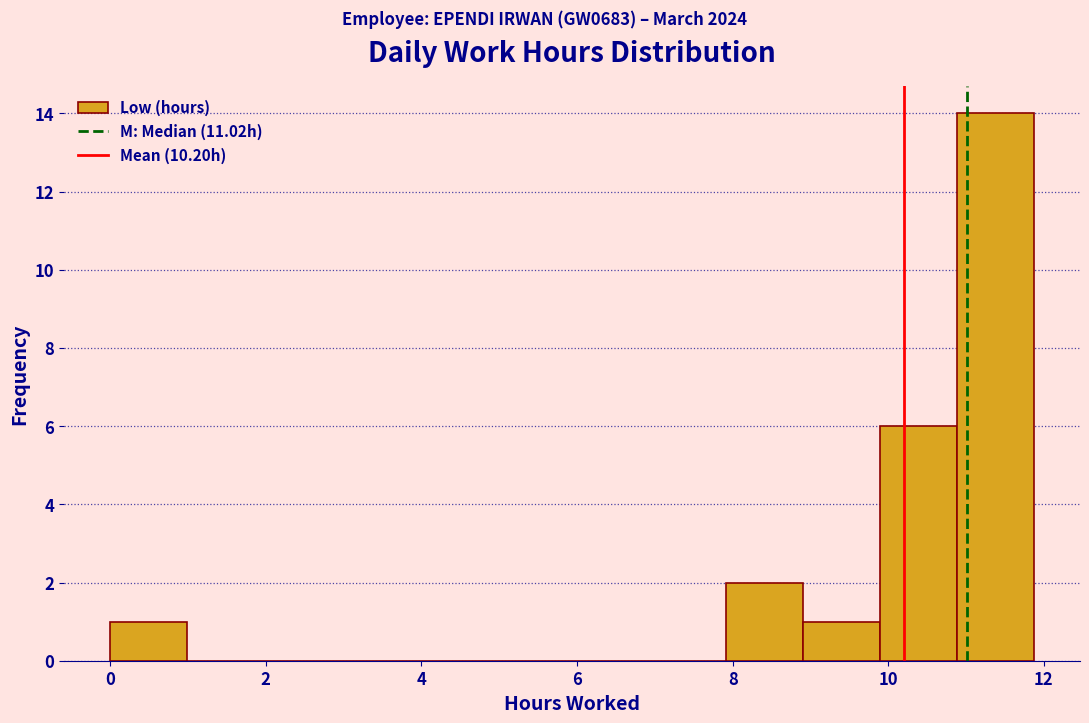

Which range on the x-axis has the tallest bar?

10.8 to 11.8